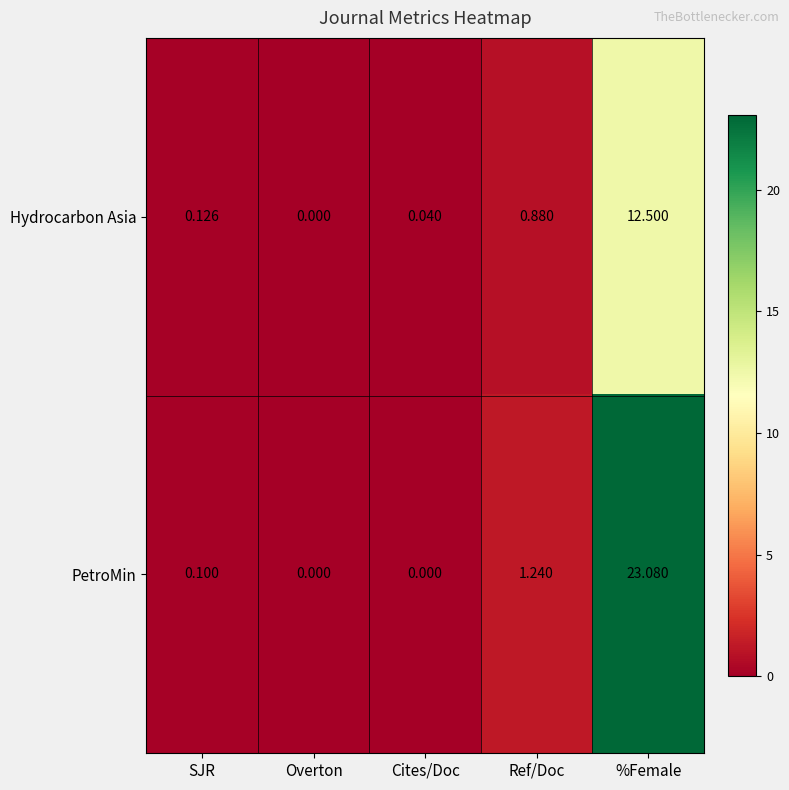

Rank the series by their average value, from lowest to highest.

Hydrocarbon Asia, PetroMin